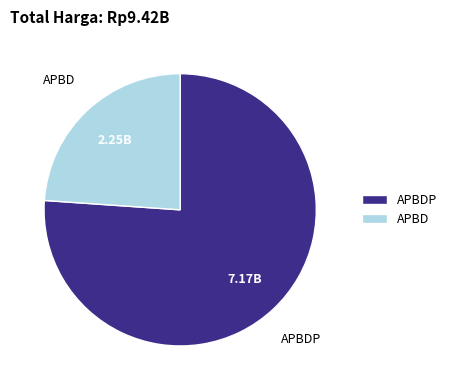

Between APBD and APBDP, which is larger?

APBDP